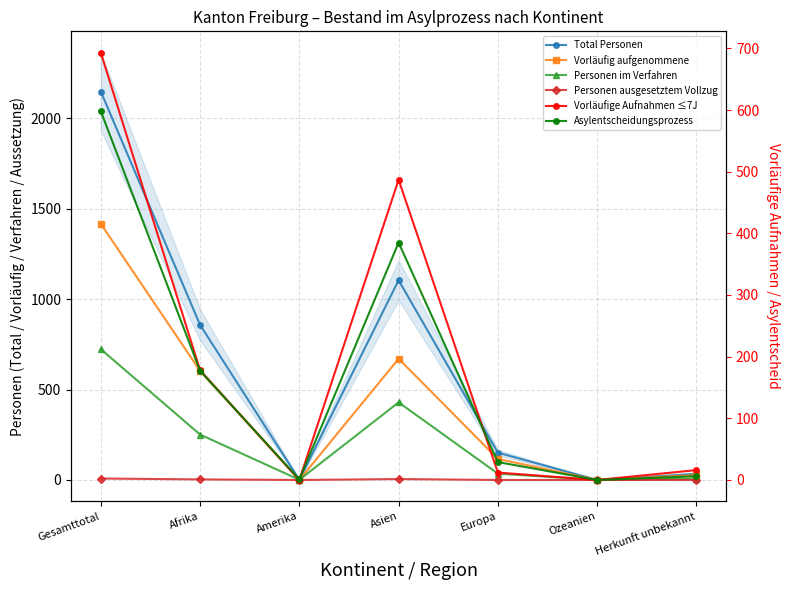

What is the difference between the highest and lowest values at Herkunft unbekannt?

34